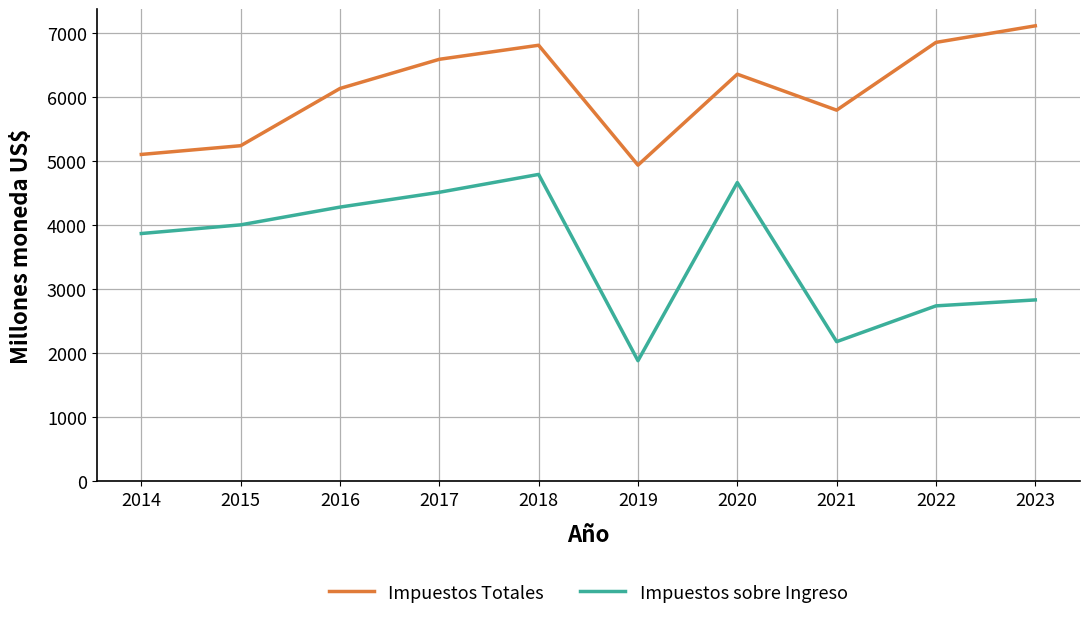

Reading left to right, list all the values displayed in this chart.

Impuestos Totales: 5108.1	5244.7	6139.7	6596.4	6816.1	4940.9	6363.3	5800.8	6860.8	7120.0
Impuestos sobre Ingreso: 3870.9	4006.6	4284.4	4515.9	4795.6	1881.3	4668.4	2179.4	2739.3	2832.4